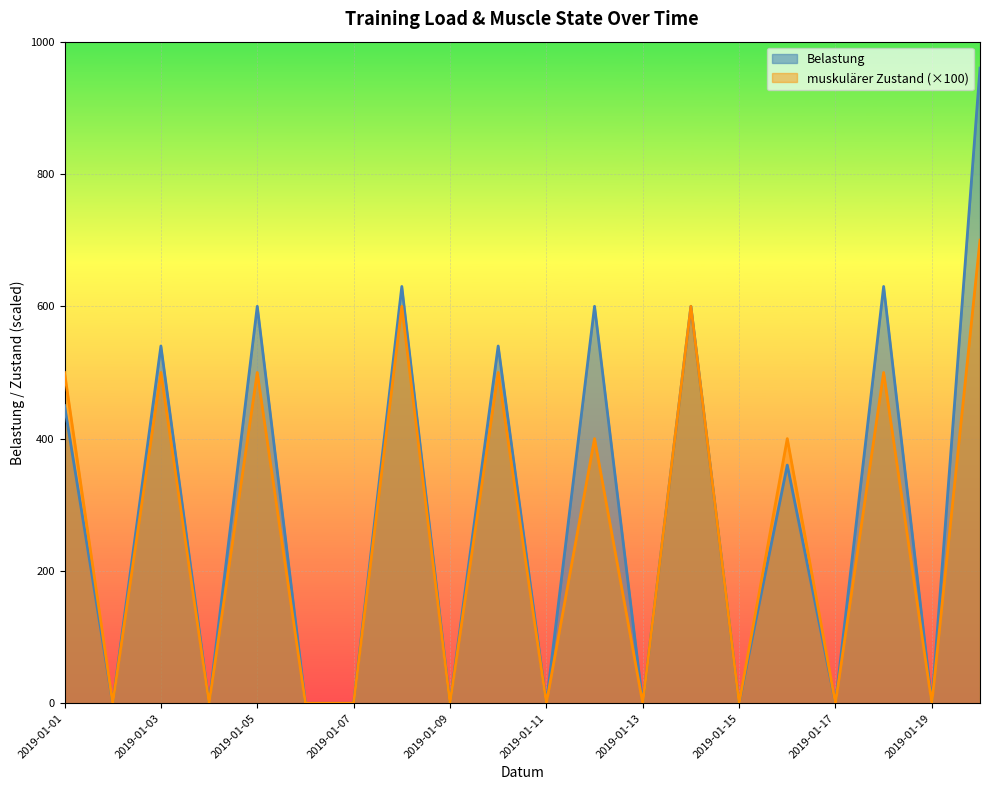

In Belastung, how many points are higher than both neighbors (excluding endpoints)?

8